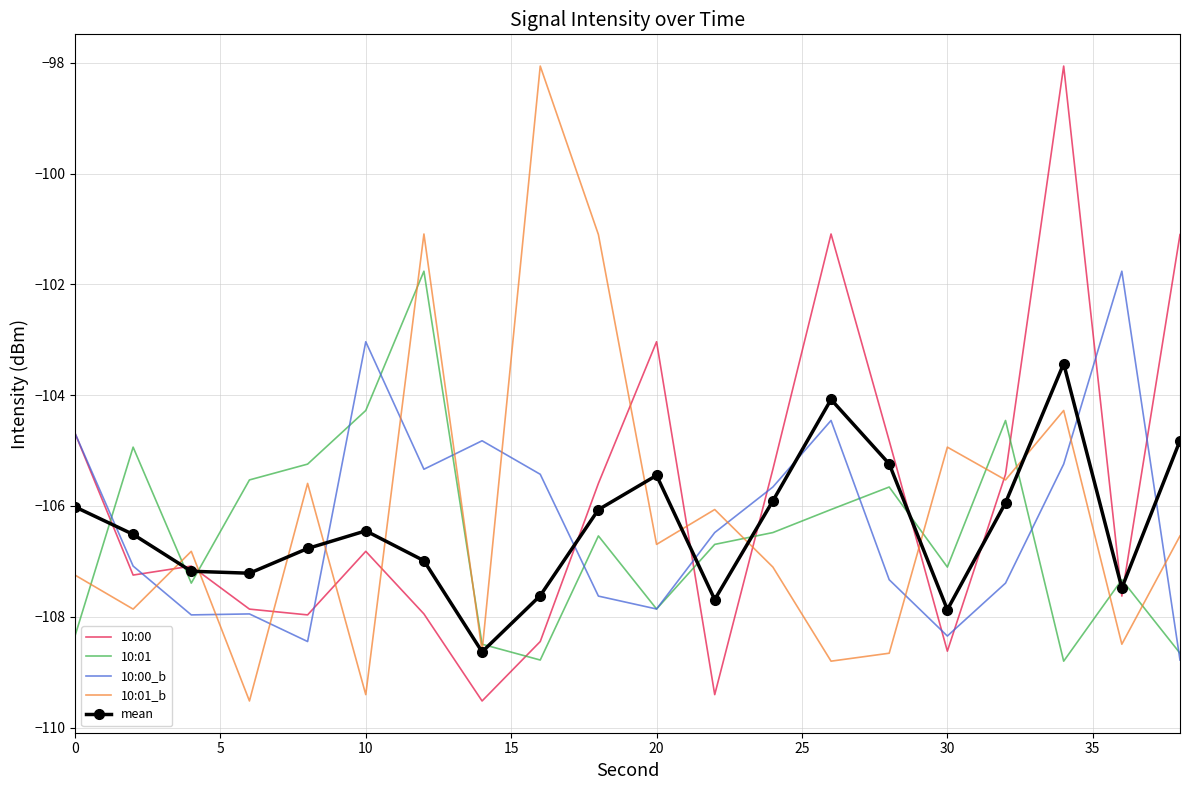

How many intersections are there between 10:01 and 10:00?

10